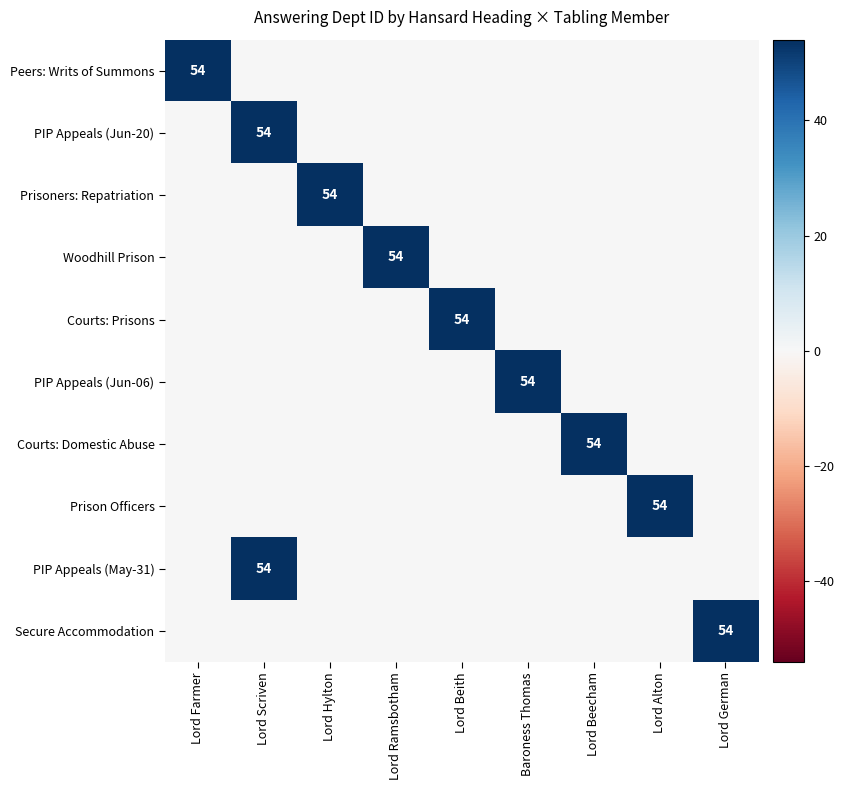

Is the value of Courts: Domestic Abuse at Lord Scriven greater than the value of Peers: Writs of Summons at Lord Beecham?

No